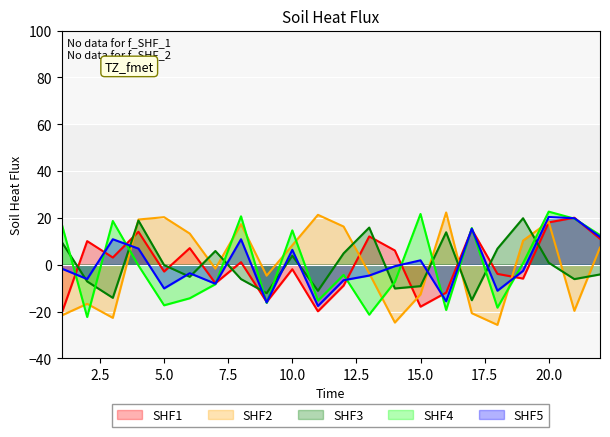

True or false: B_2 and A_1 cross at least once.

True